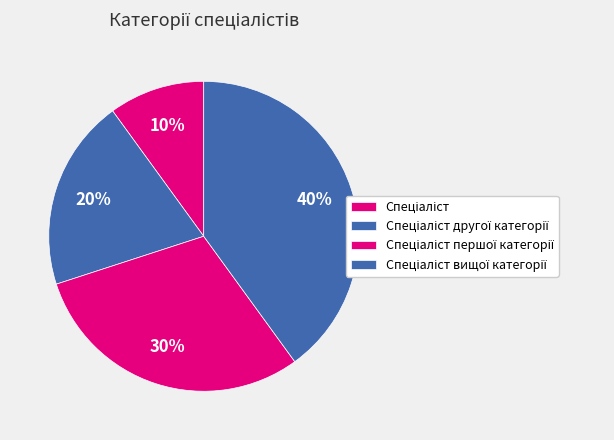

Count the number of slices in the pie.

4